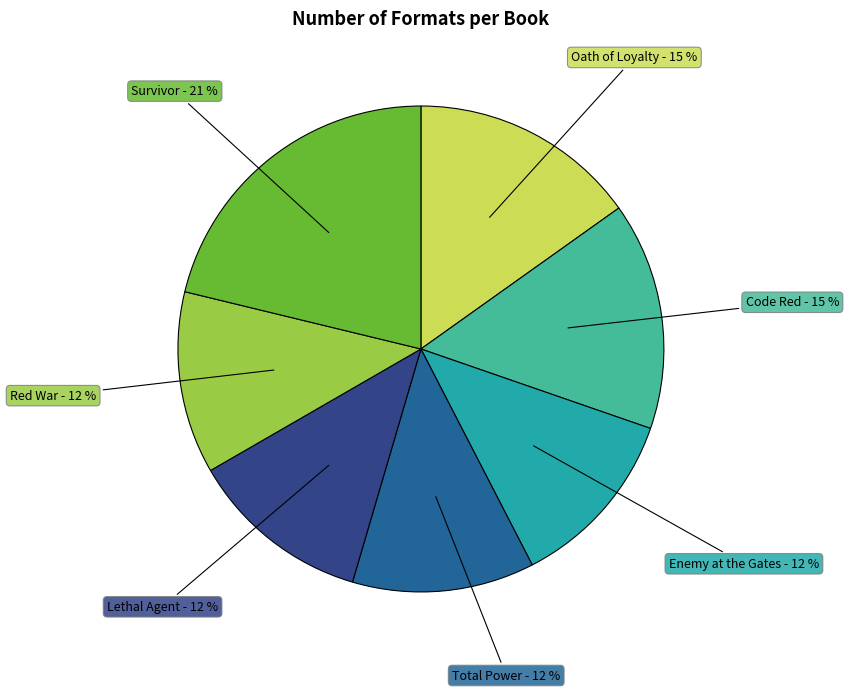

To the nearest percent, what is the average slice percentage?

14%